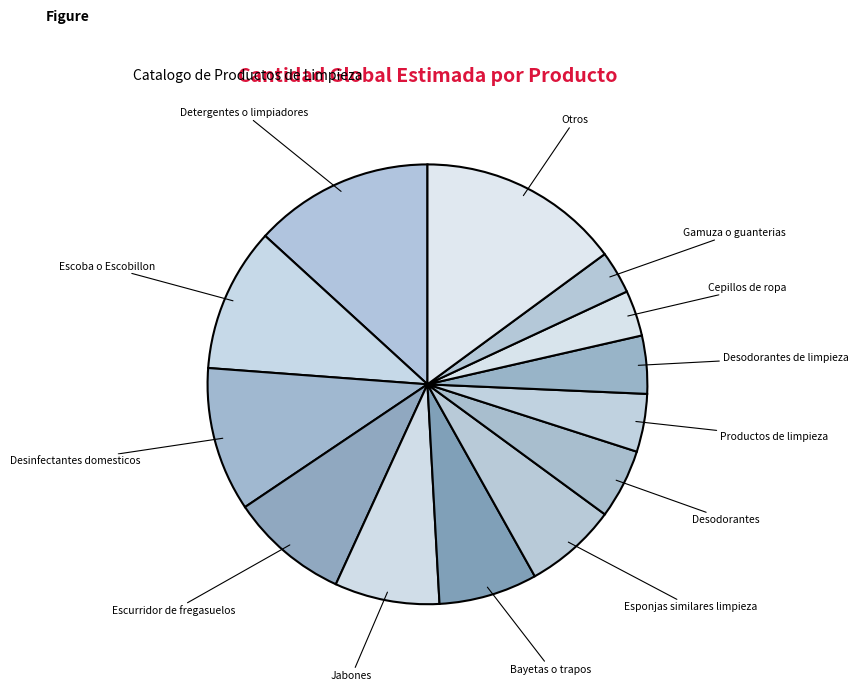

Which has a higher value, Esponjas similares limpieza or Desinfectantes domesticos?

Desinfectantes domesticos